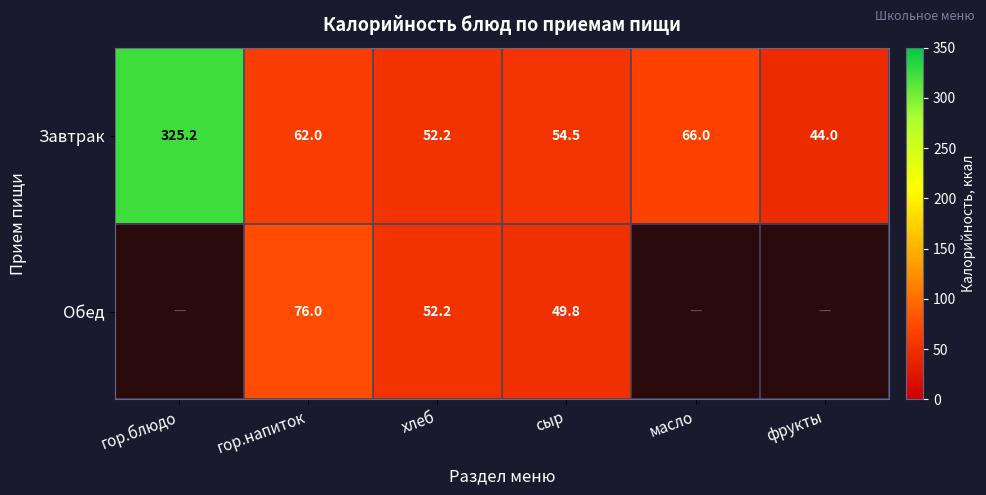

What is the difference between the Завтрак values at масло and хлеб?

13.8